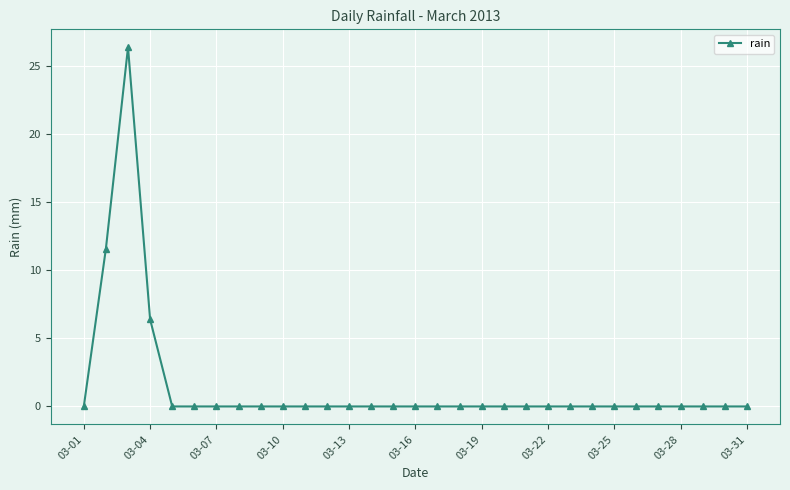

What is the sum of all values?

44.4